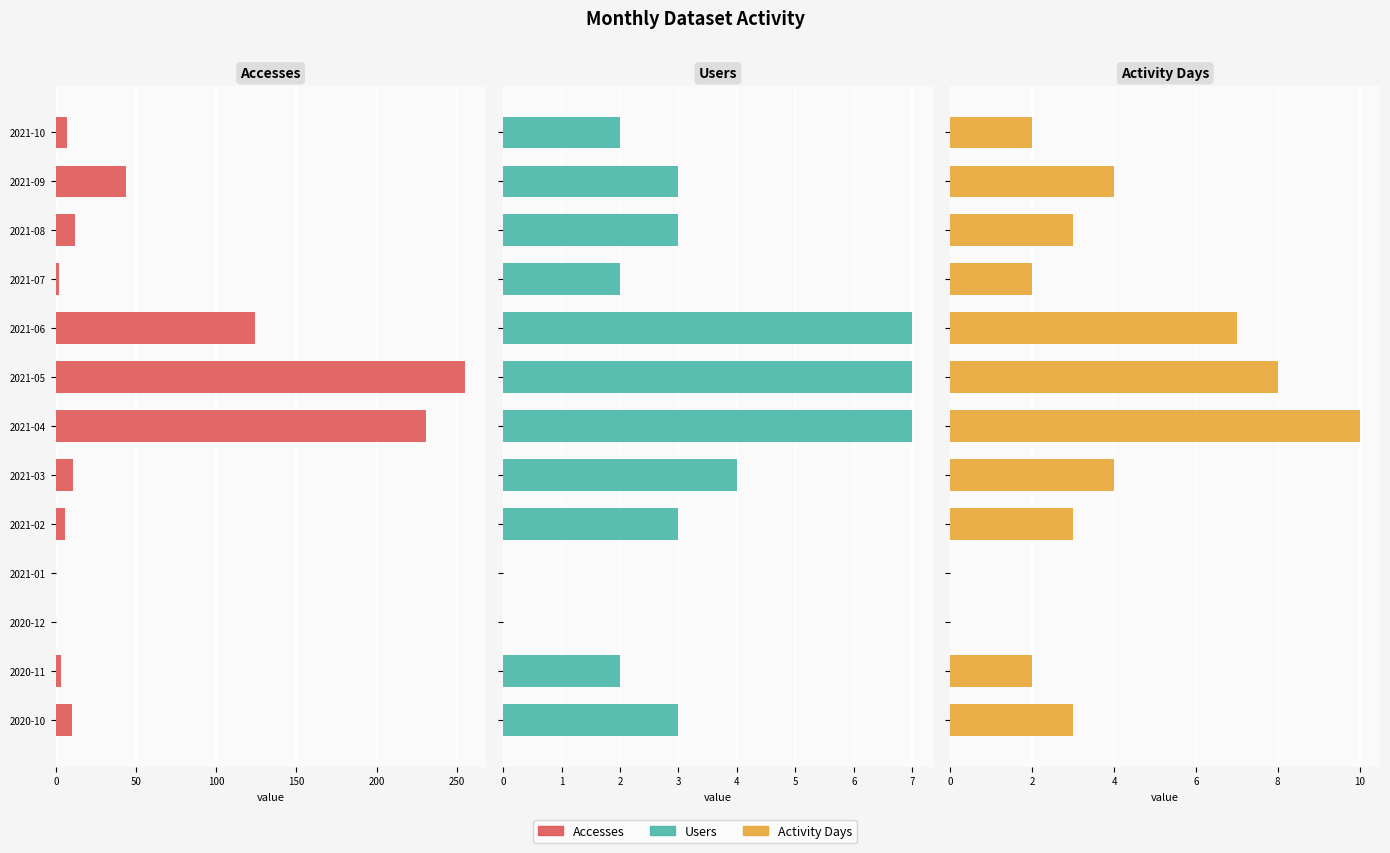

What is the difference between the highest and lowest values at 2021-09?

41